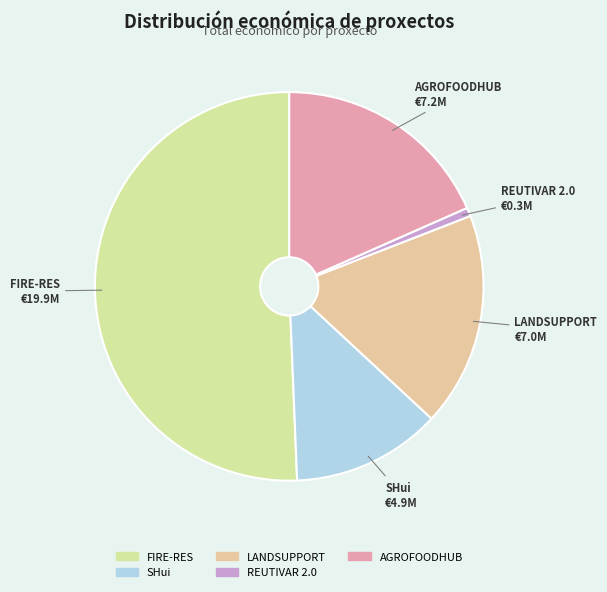

Is there any slice that represents more than half of the pie?

Yes